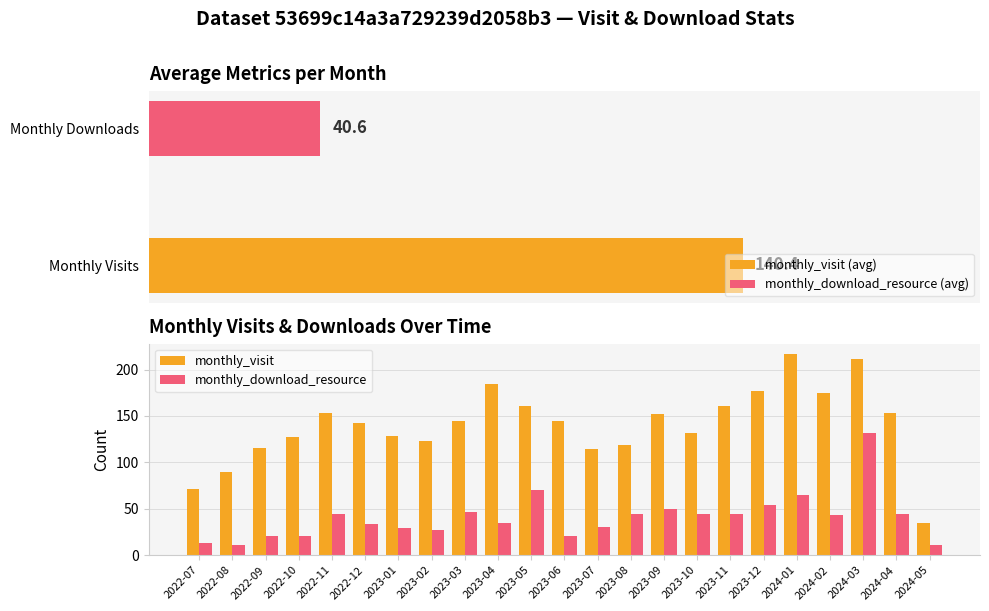

True or false: monthly_download_resource has a value of 64 at 2024-04.

False